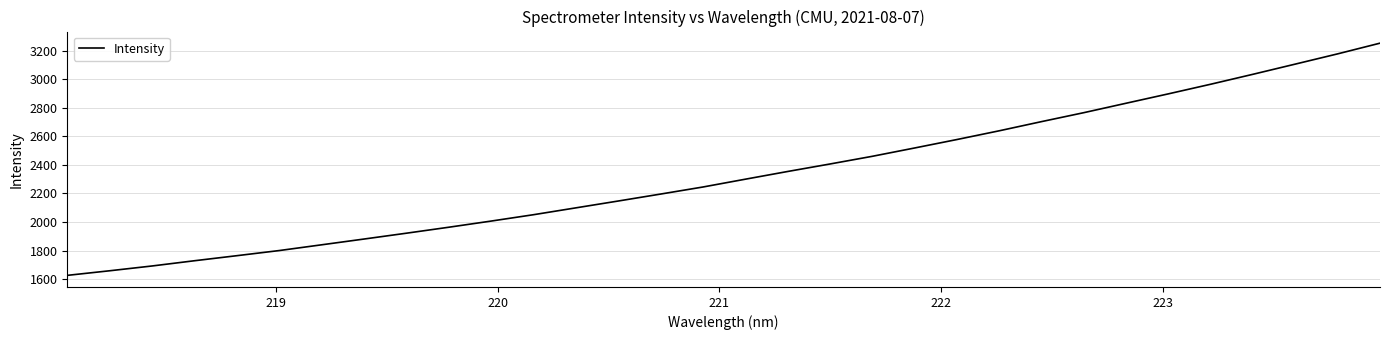

What is the minimum value shown in the chart?

1626.2